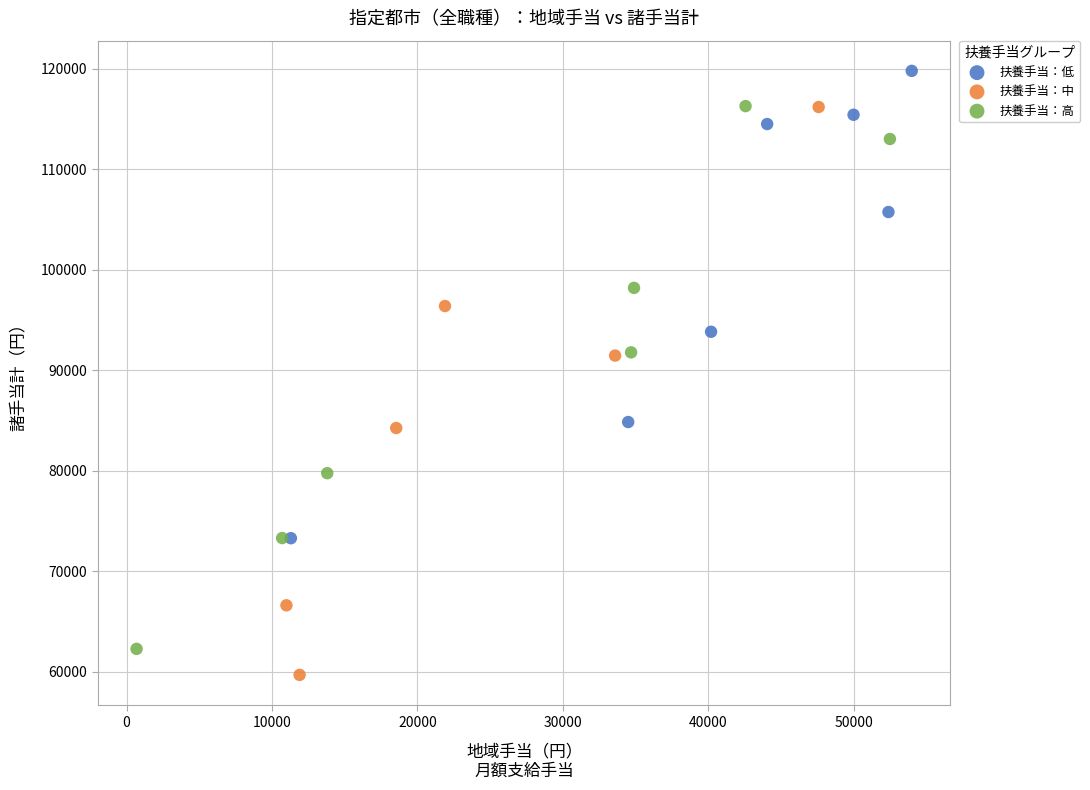

What are all the series names shown in the legend?

扶養手当：低, 扶養手当：中, 扶養手当：高